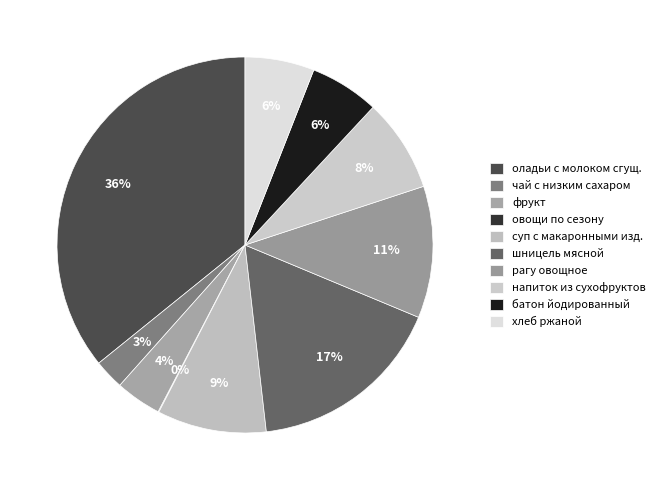

Is there a majority slice in this chart?

No